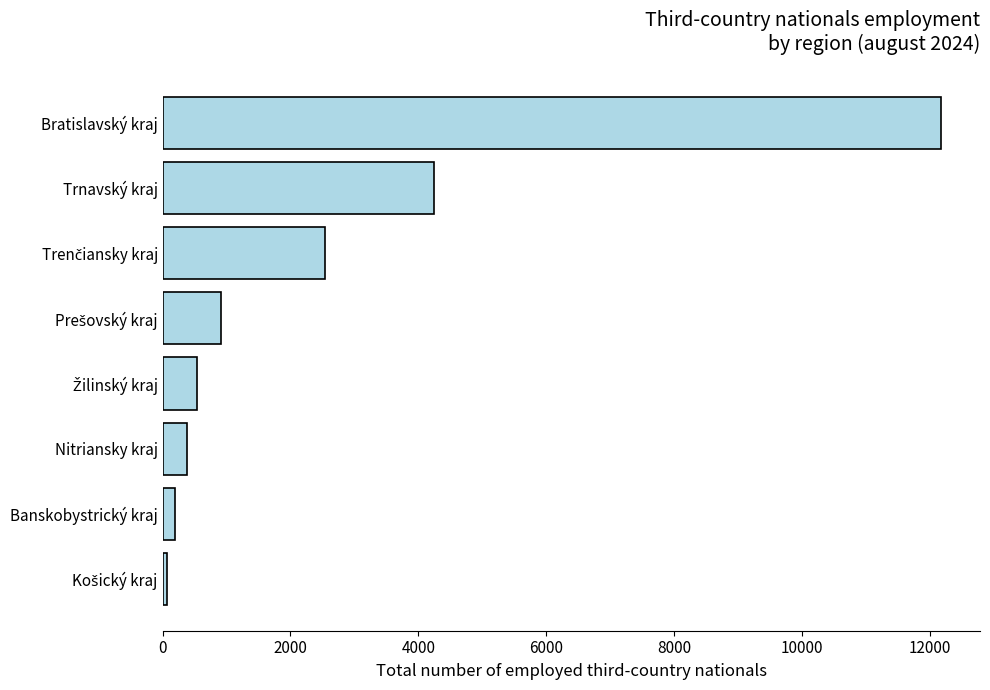

Which label corresponds to the largest value in the chart?

Bratislavský kraj